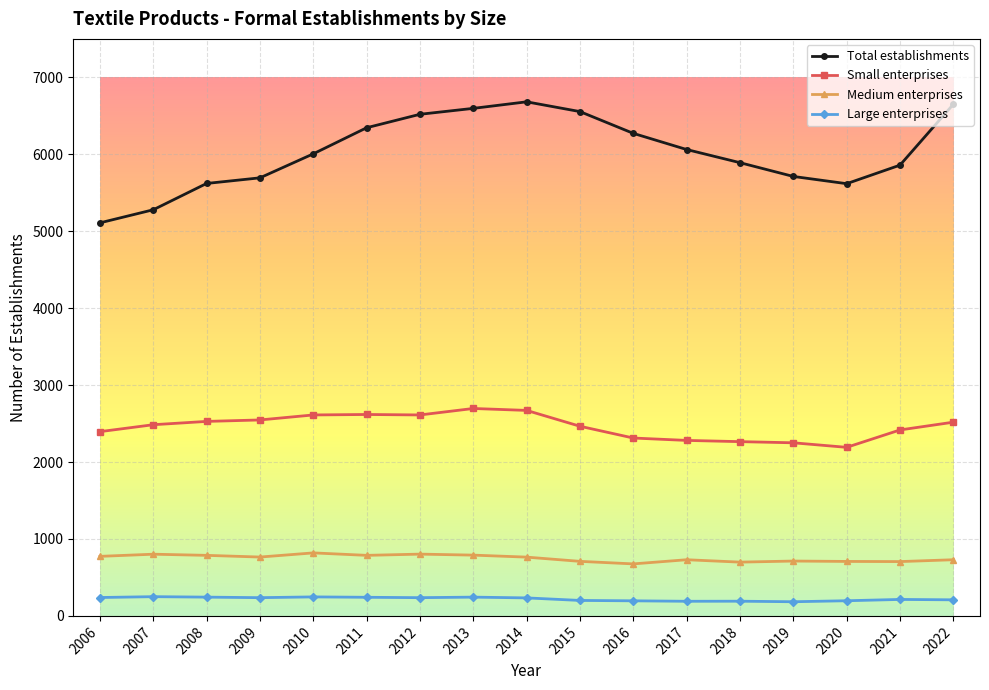

What is the difference between the highest and lowest values at 2019?

5528